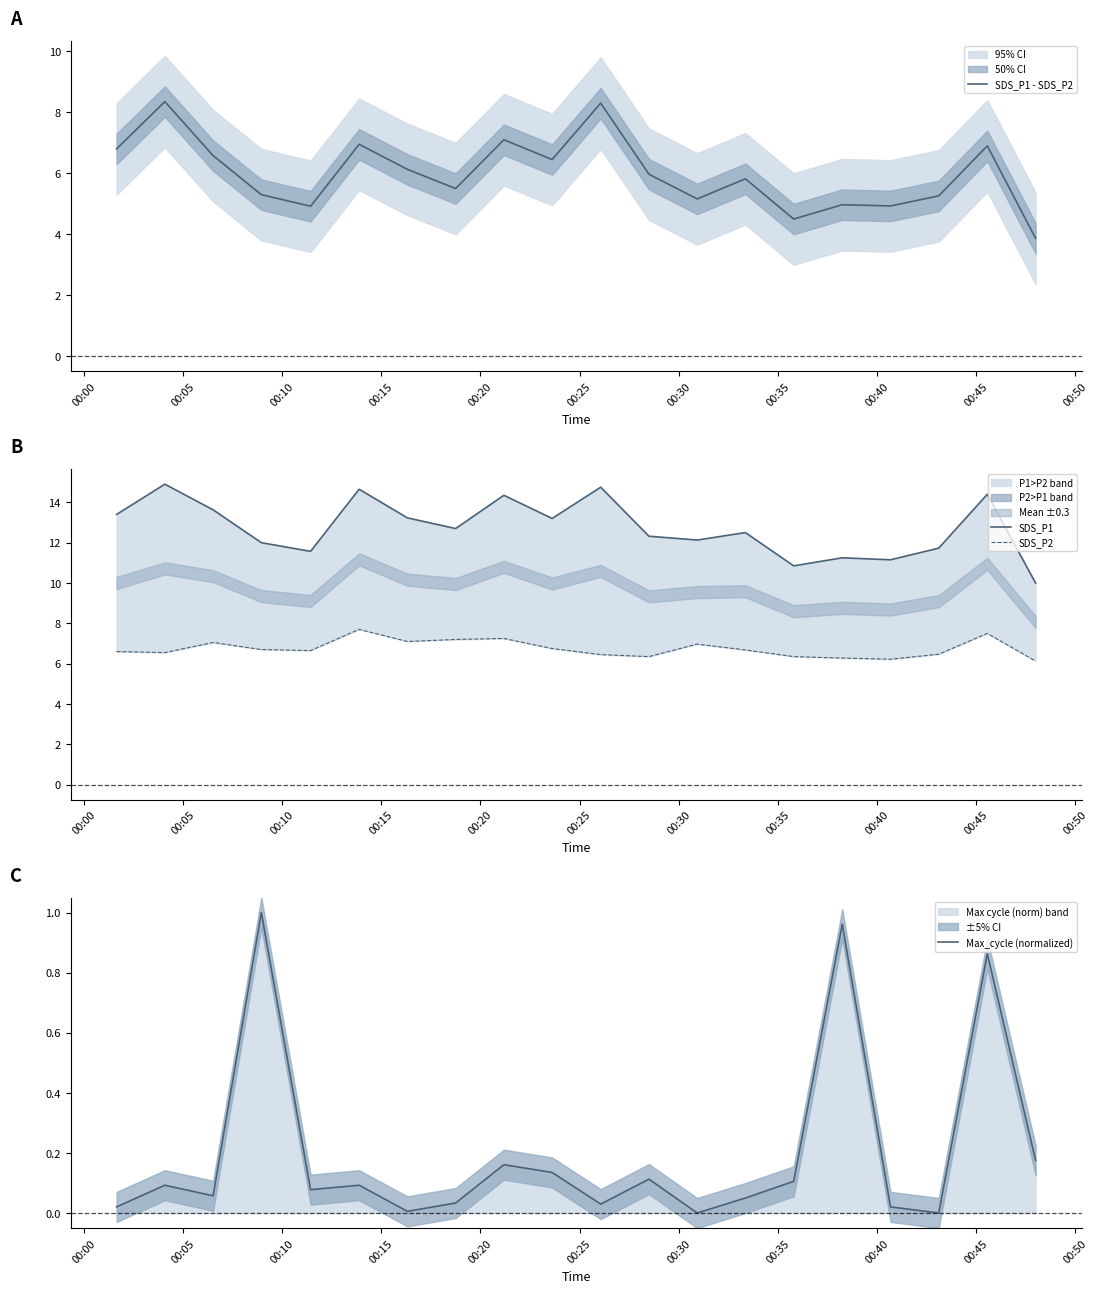

What is the spread (max minus min) of values at 00:20?

11.5